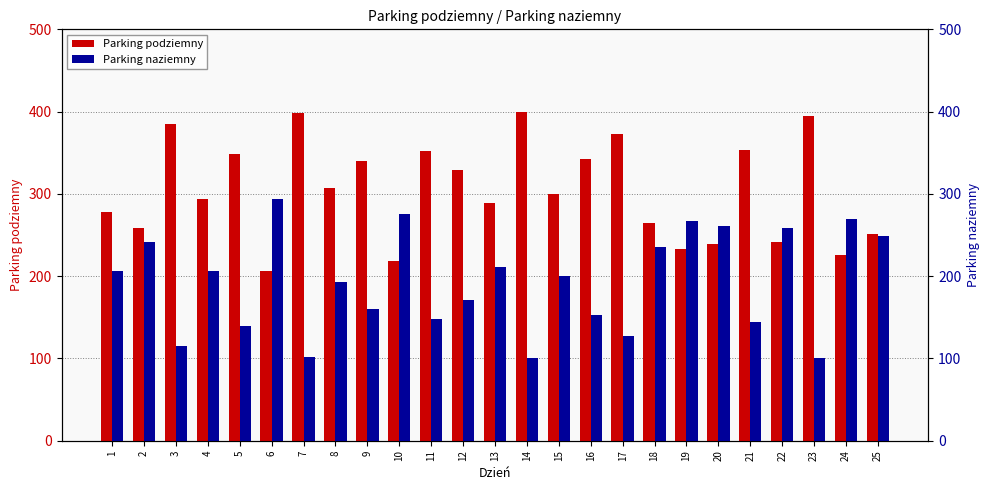

Rank the series by their average value, from highest to lowest.

Parking podziemny, Parking naziemny